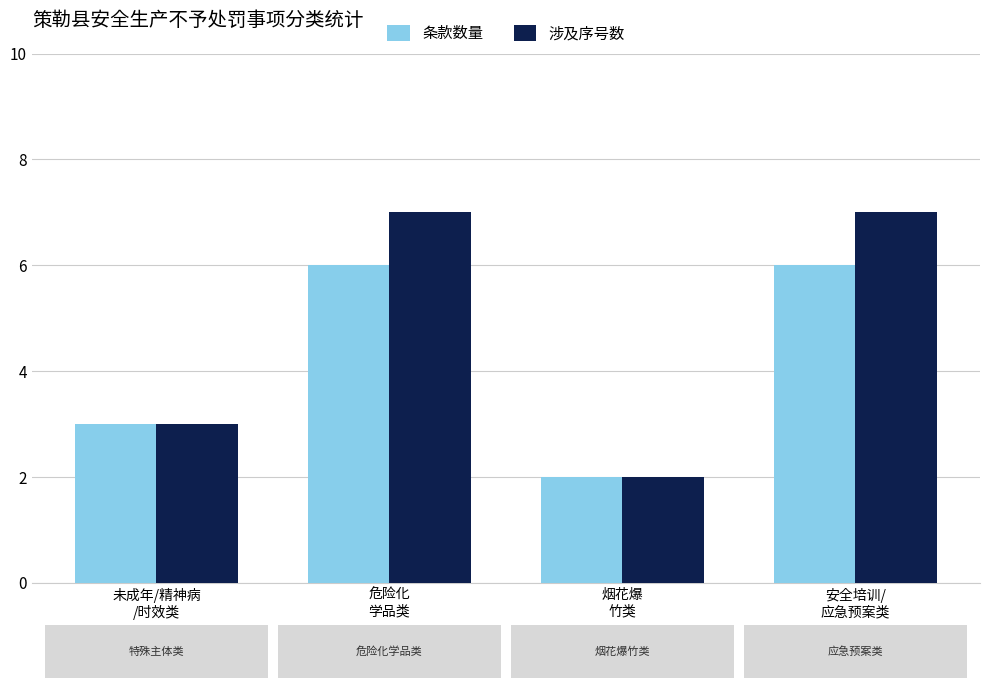

What is the value of the 涉及序号数 bar at the 4th from the left?

7